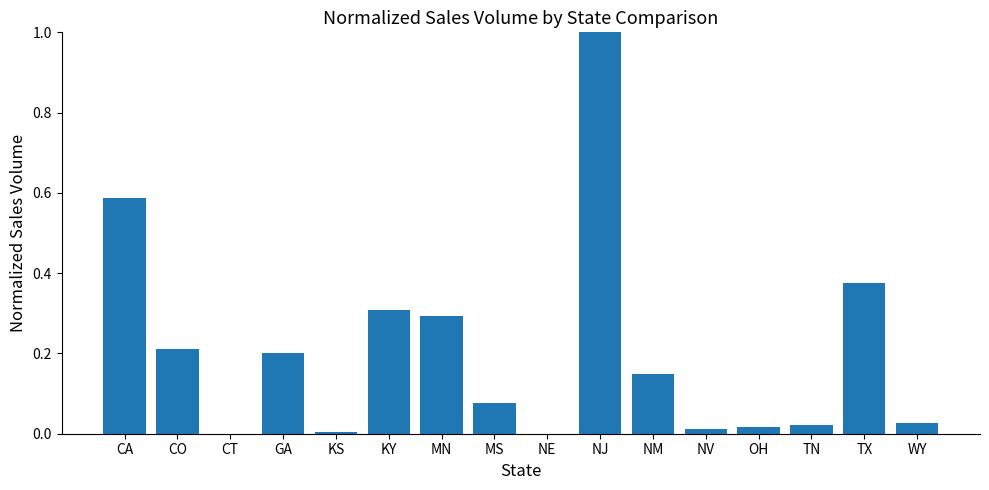

What is the greatest value displayed?

1.0